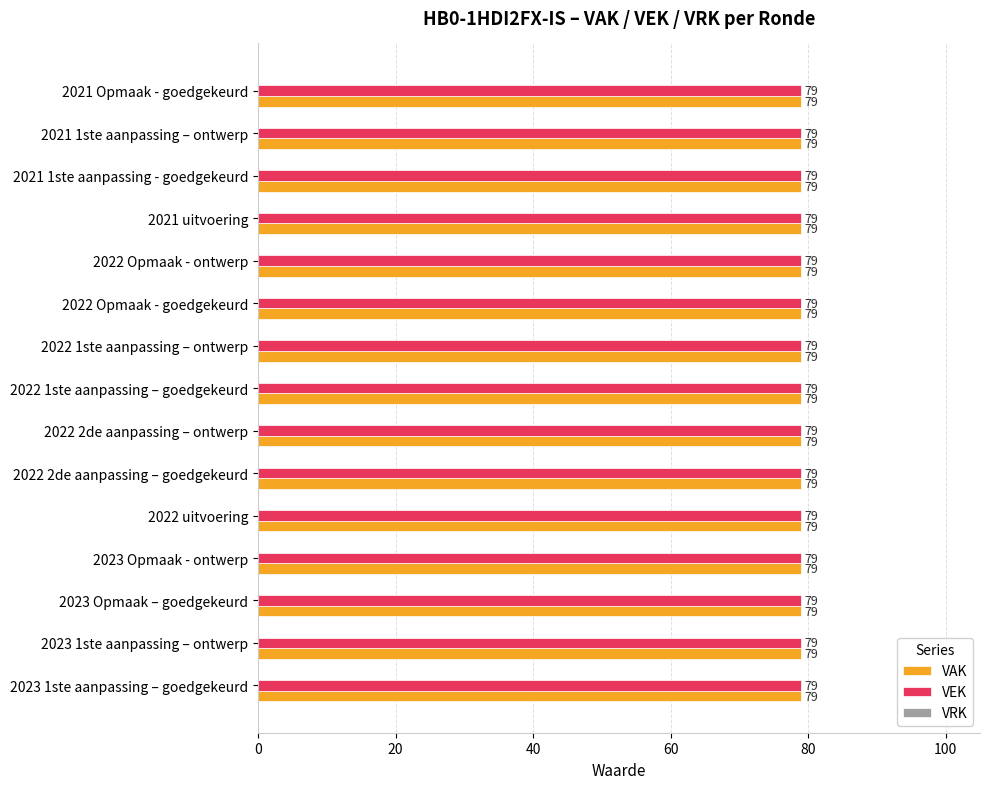

At which category is the sum across all series the highest?

2023 1ste aanpassing – goedgekeurd